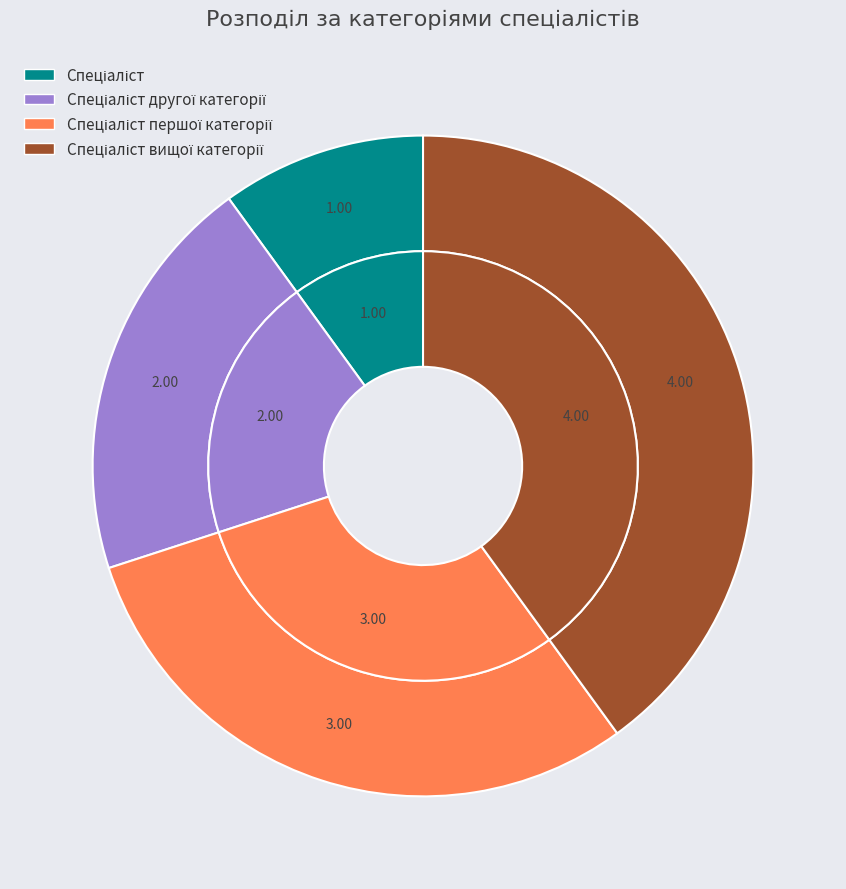

What is the largest slice in the pie chart?

Спеціаліст вищої категорії